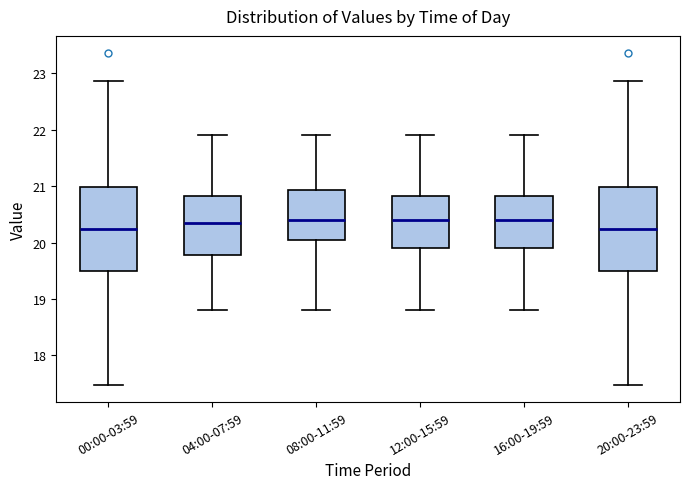

Reading left to right, read every box against the y-axis: the position of its median line, the range the box covers, and the ends of its whiskers. The values are not printed on the chart, so give them approximately, as read against the axis.

00:00-03:59: median 20.3, box 19.5 to 21.0, whiskers 17.5 to 22.9
04:00-07:59: median 20.4, box 19.8 to 20.8, whiskers 18.8 to 21.9
08:00-11:59: median 20.4, box 20.1 to 20.9, whiskers 18.8 to 21.9
12:00-15:59: median 20.4, box 19.9 to 20.8, whiskers 18.8 to 21.9
16:00-19:59: median 20.4, box 19.9 to 20.8, whiskers 18.8 to 21.9
20:00-23:59: median 20.3, box 19.5 to 21.0, whiskers 17.5 to 22.9